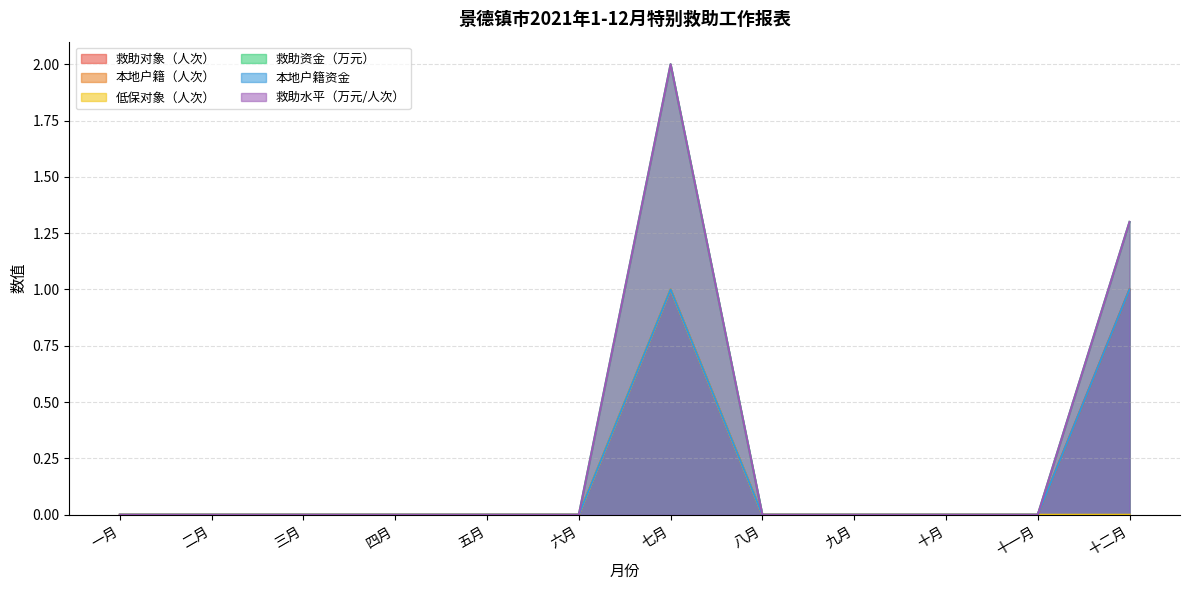

The value of 本地户籍（人次） at 二月 is 0.0. True or false?

True